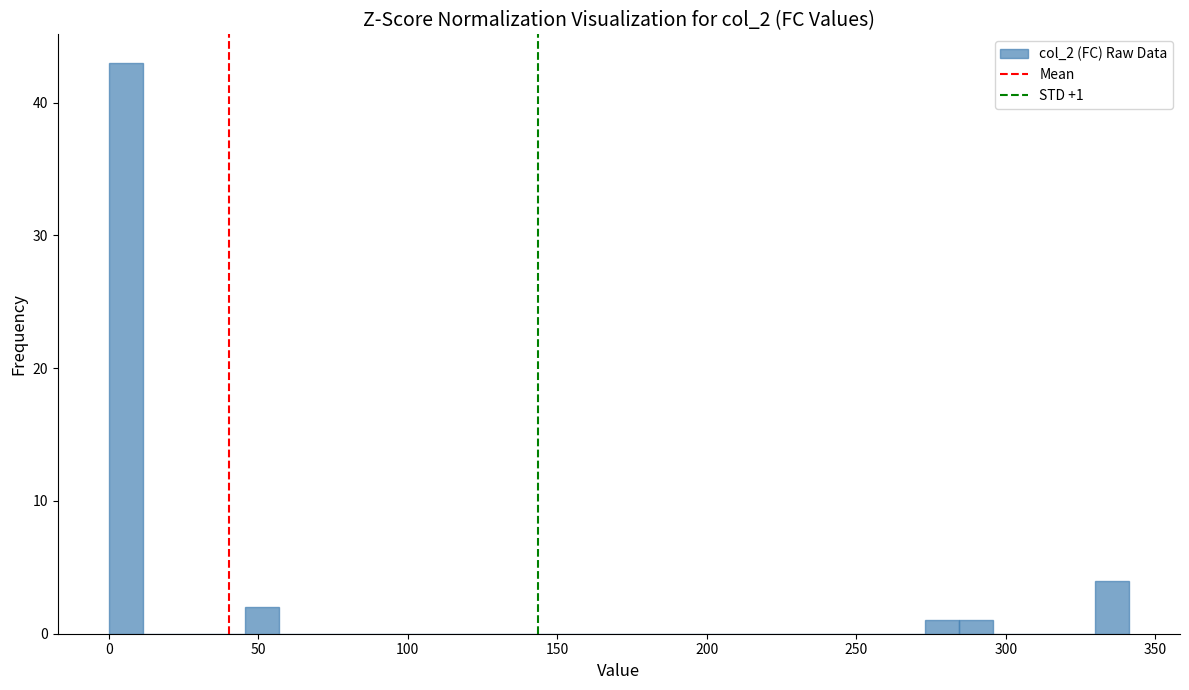

Read against the x-axis, roughly where is the centre of the tallest bar?

5